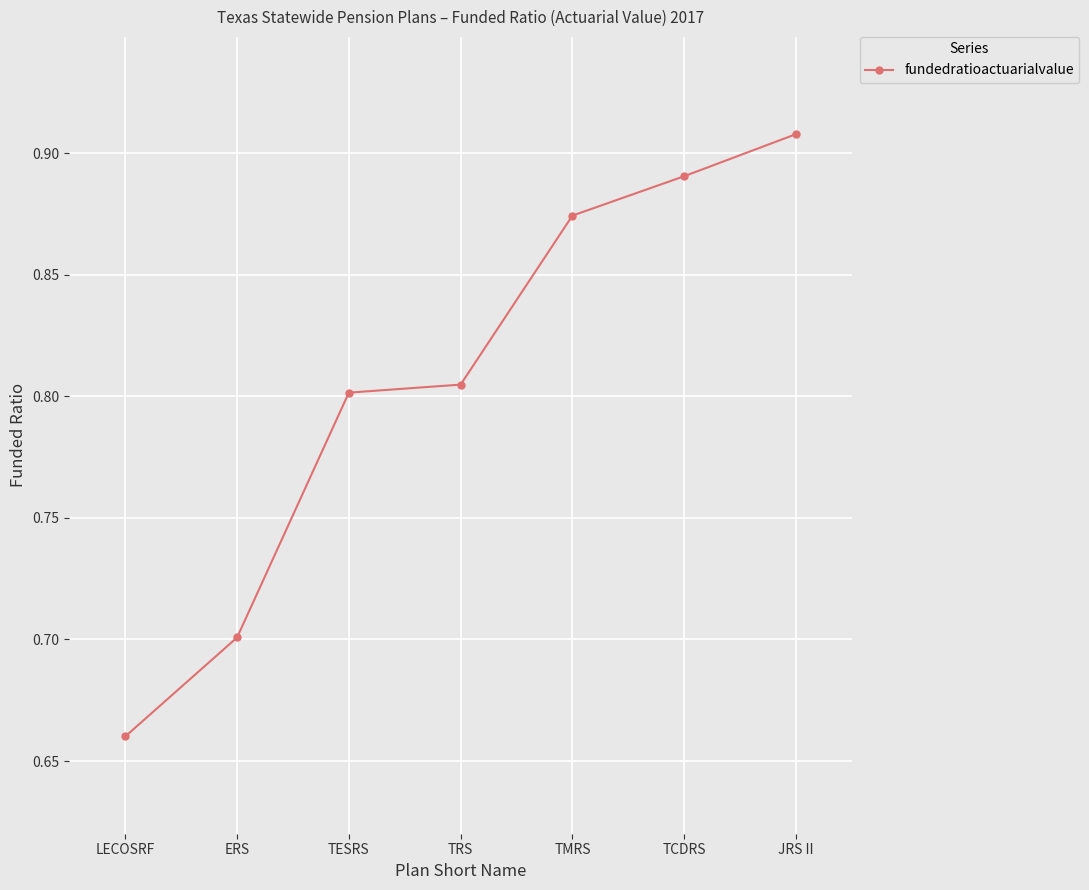

Where is the data nearest to the value 0?

LECOSRF